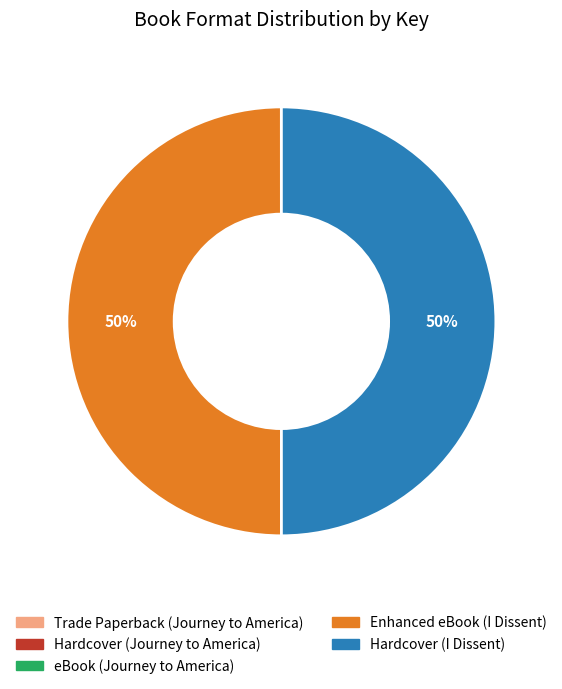

What percentage is the Hardcover (I Dissent) slice, to the nearest percent?

50%